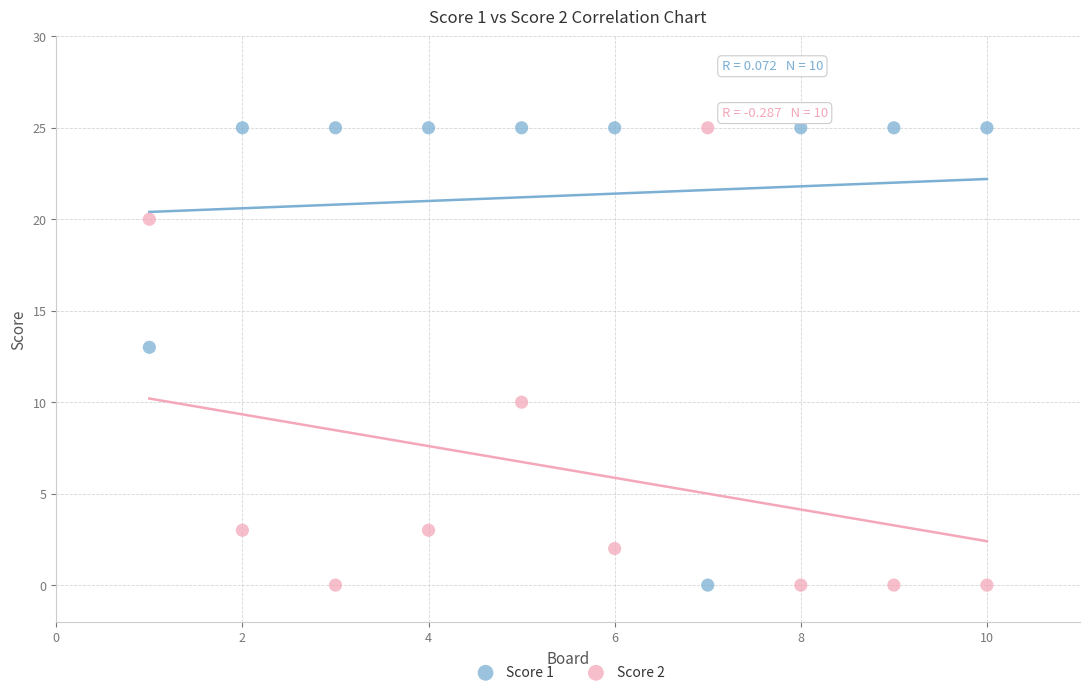

What are all the series names shown in the legend?

Score 1, Score 2